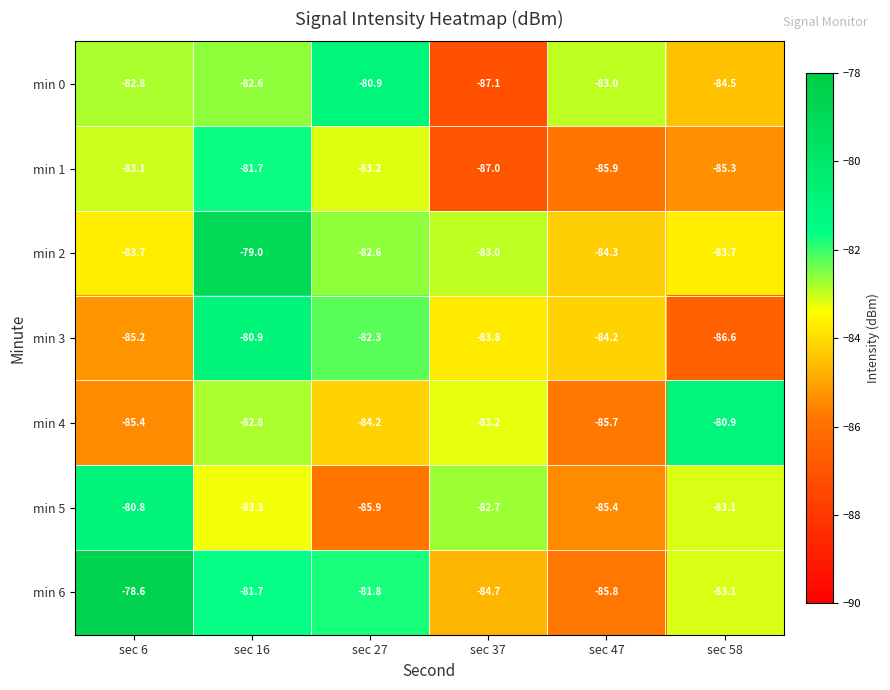

What is the total value across all series at sec 16?

-572.0